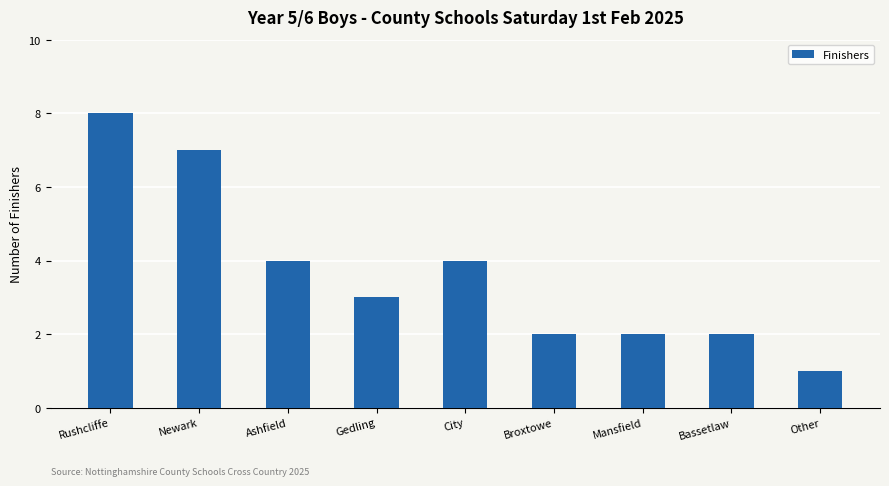

What value does the data have at Rushcliffe?

8